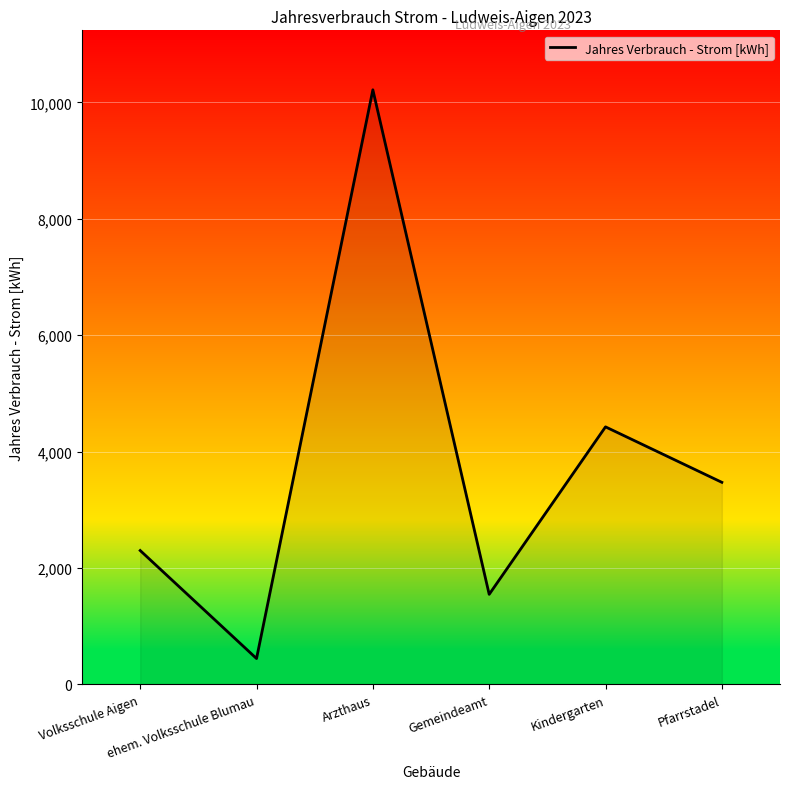

Does the chart have visible grid lines?

Yes